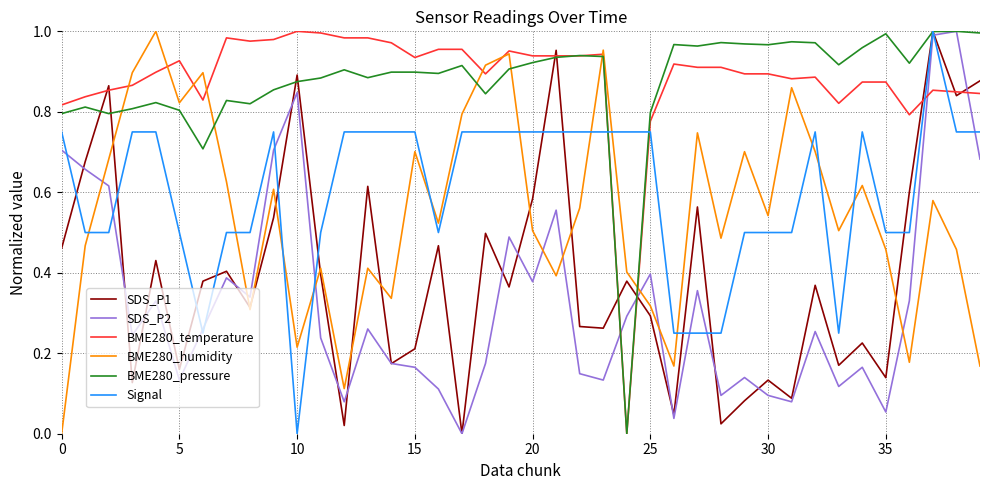

How many times do Signal and BME280_temperature cross each other?

4